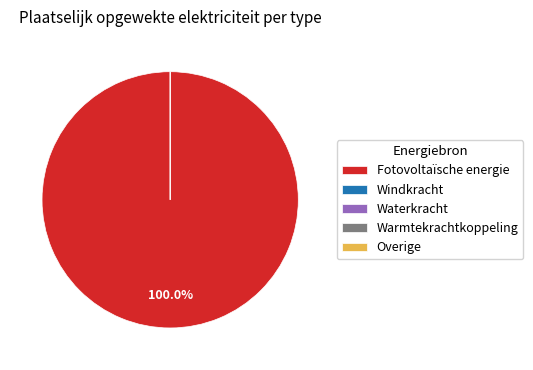

How much of the chart is everything except Windkracht?

100.0%